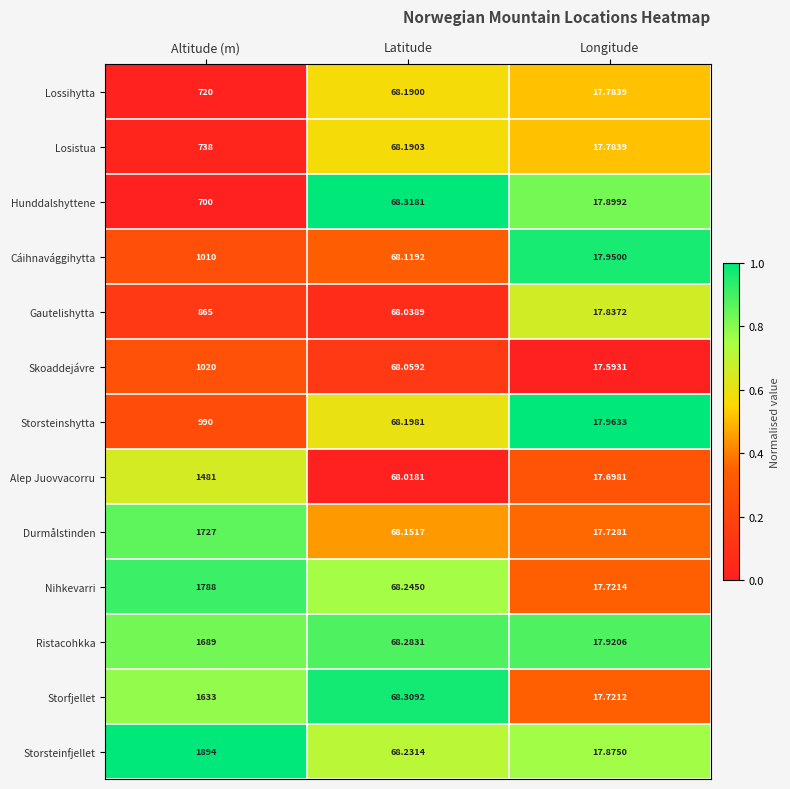

Which series changed the most between Altitude (m) and Longitude?

Storsteinfjellet